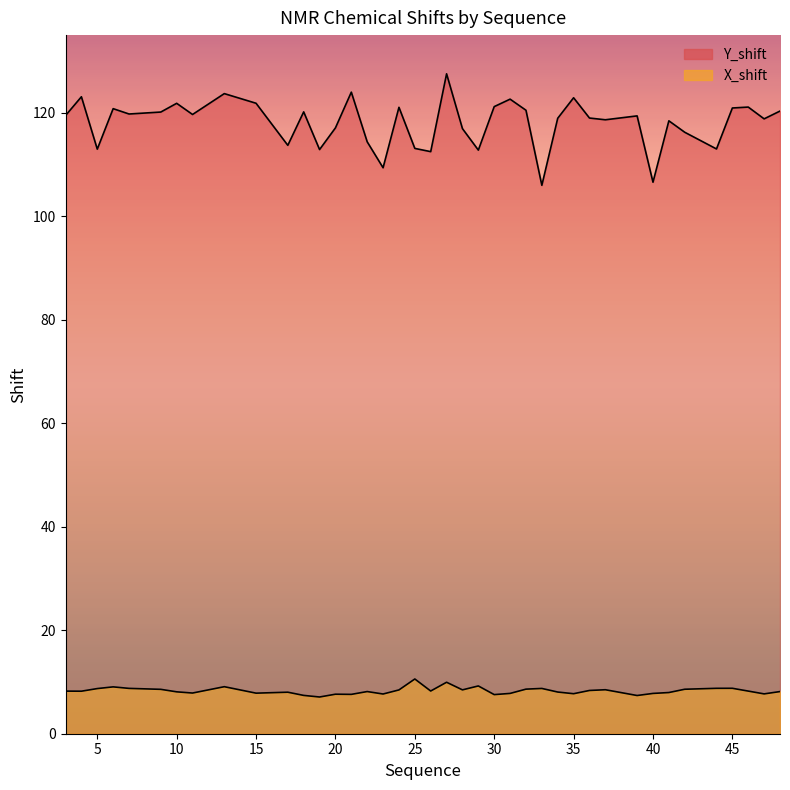

True or false: X_shift and Y_shift cross at least once.

False